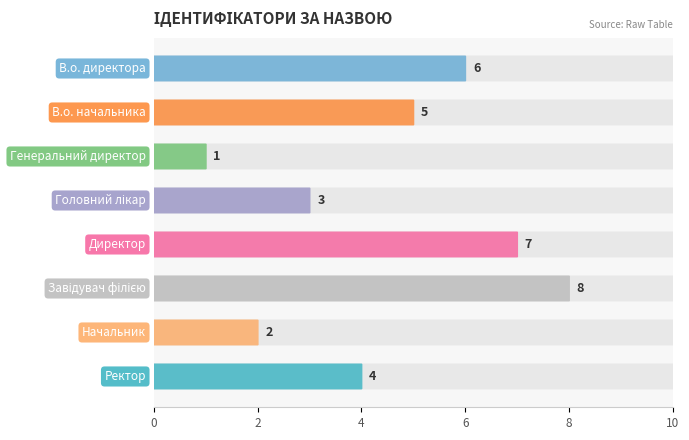

At which category does the chart reach its minimum across all series?

Генеральний директор